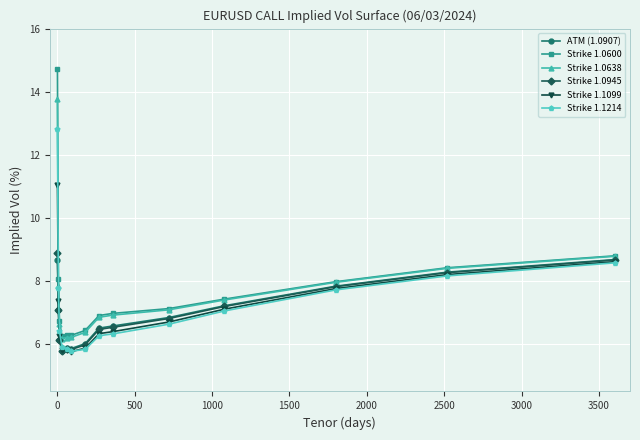

How many lines are shown in the chart?

6